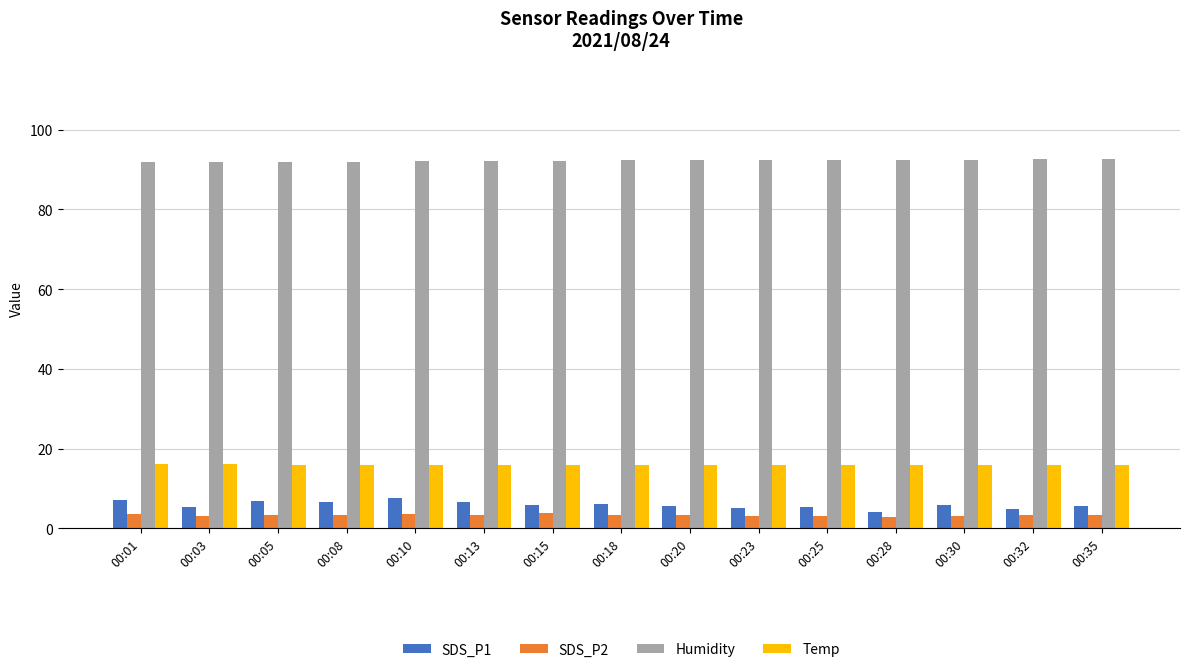

What is the difference between the highest and lowest values at 00:23?

89.4